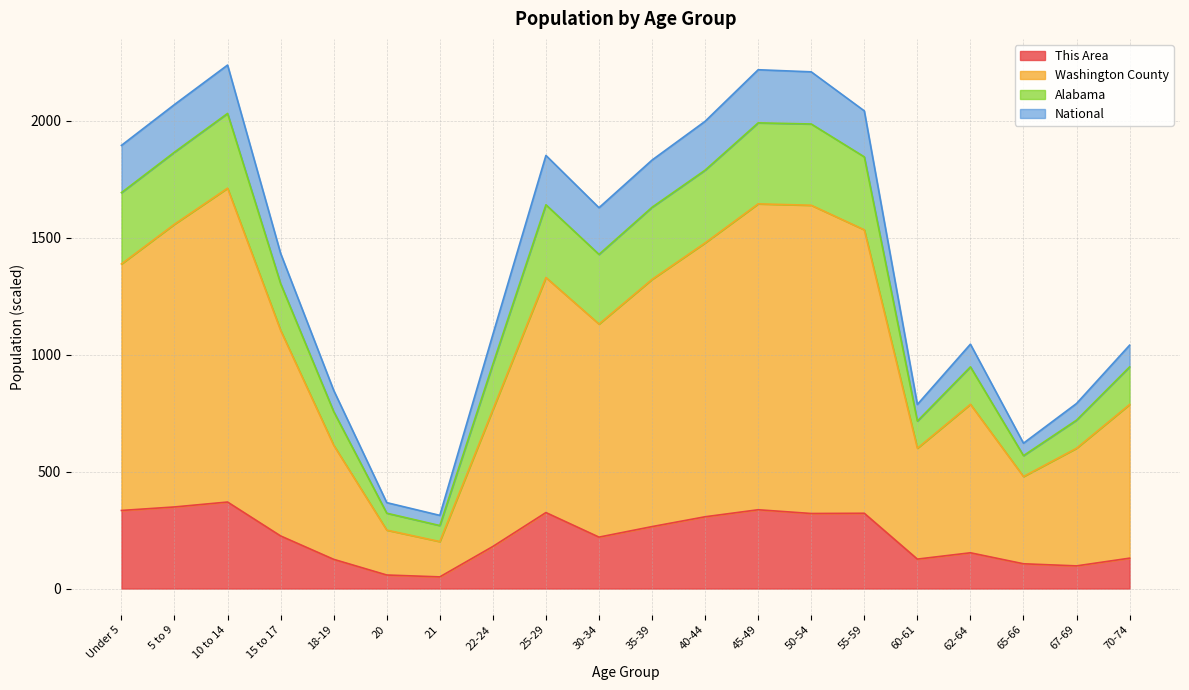

Which label corresponds to the smallest value in the chart?

21